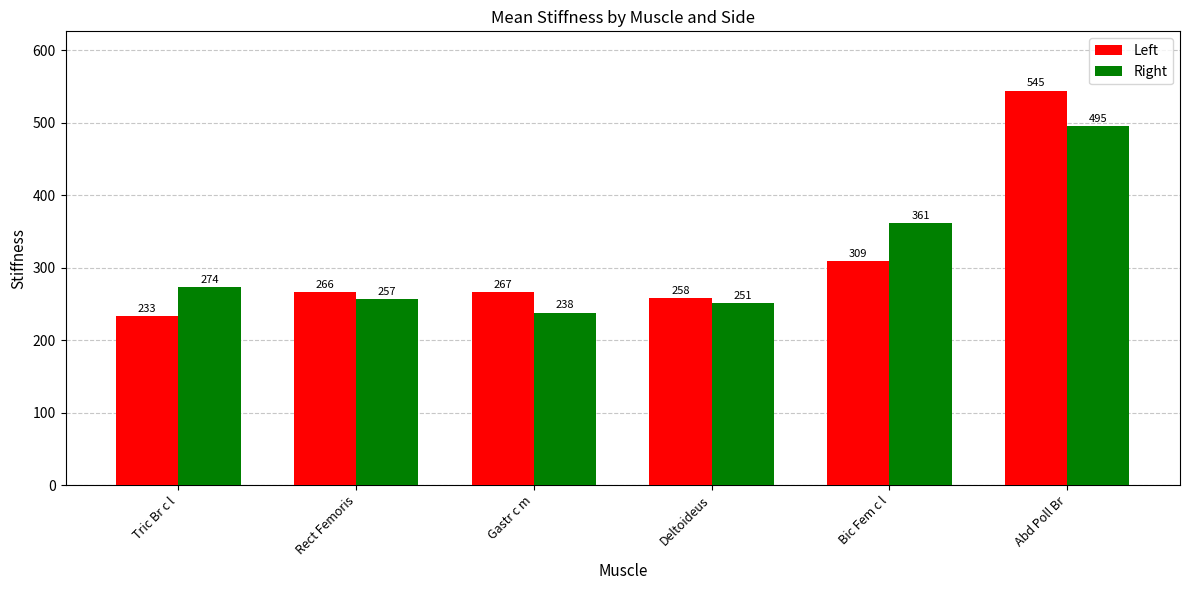

The Right series shows 860.0 at Abd Poll Br. True or false?

False